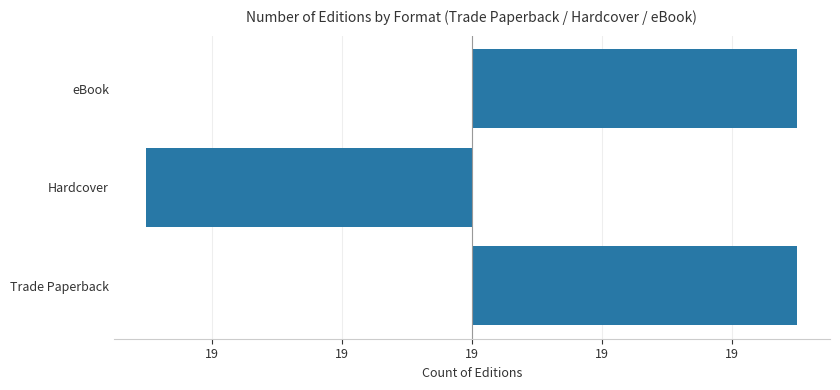

What is the difference between the maximum and minimum values?

1.0